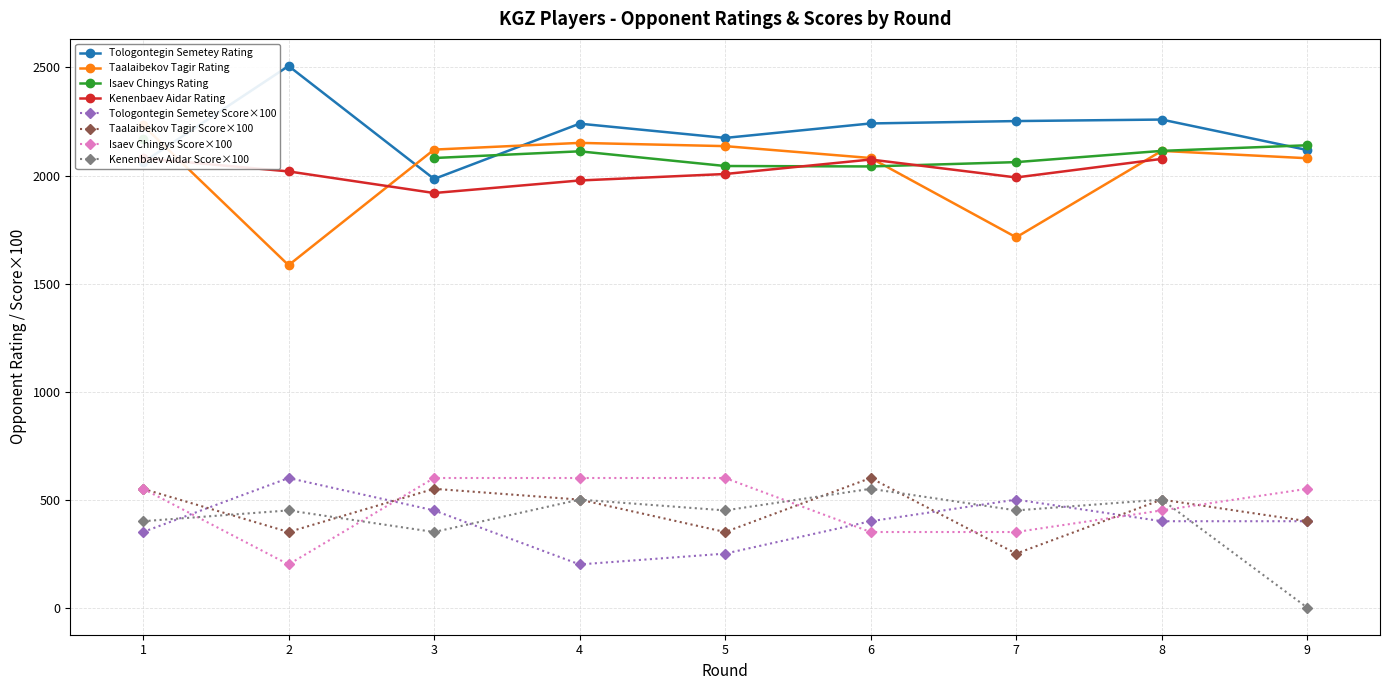

Is it true that Taalaibekov Tagir equals 1585 at 2?

True